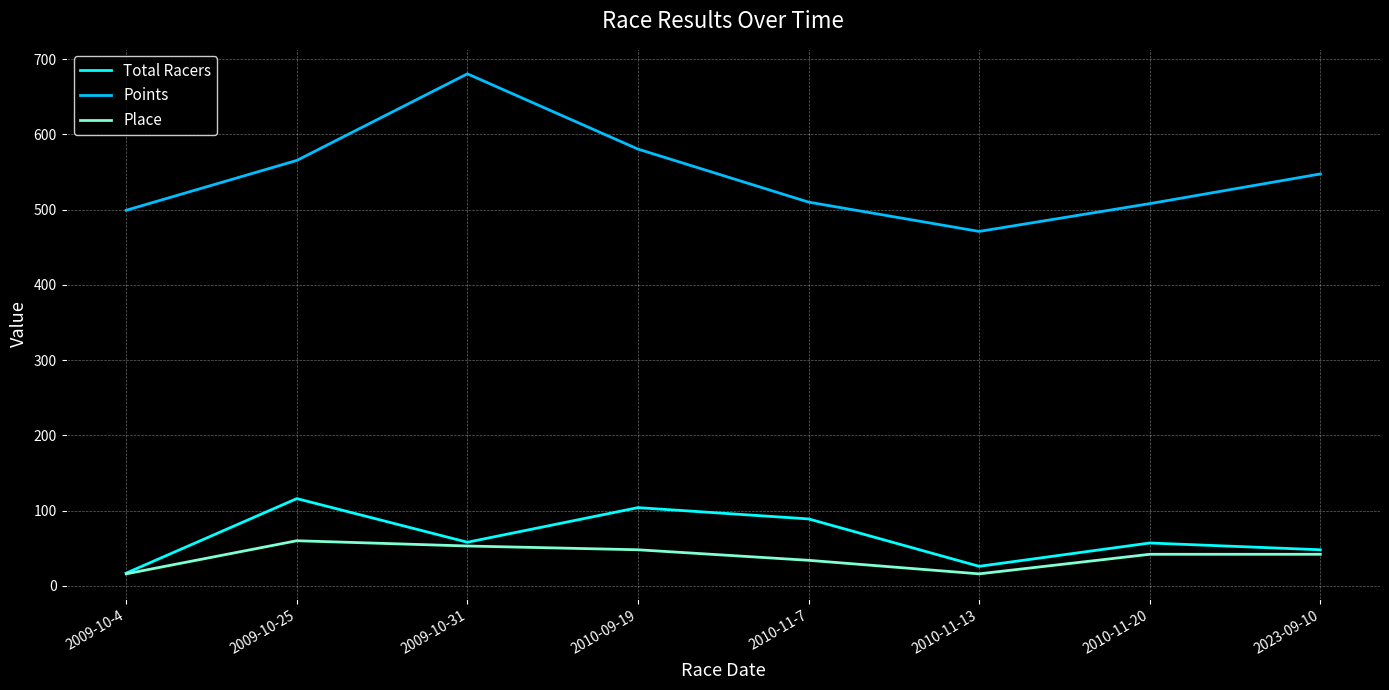

True or false: Place and Points cross at least once.

False